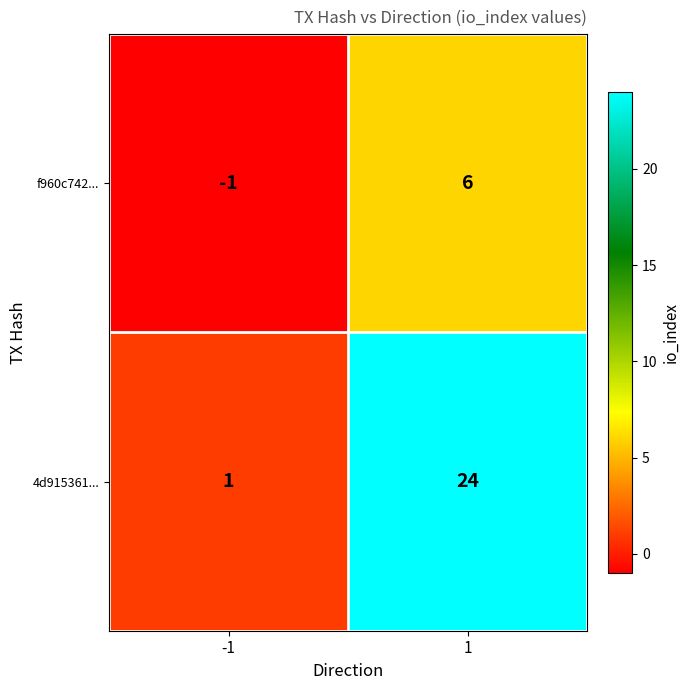

The value of f960c742... at -1 is -1. True or false?

True